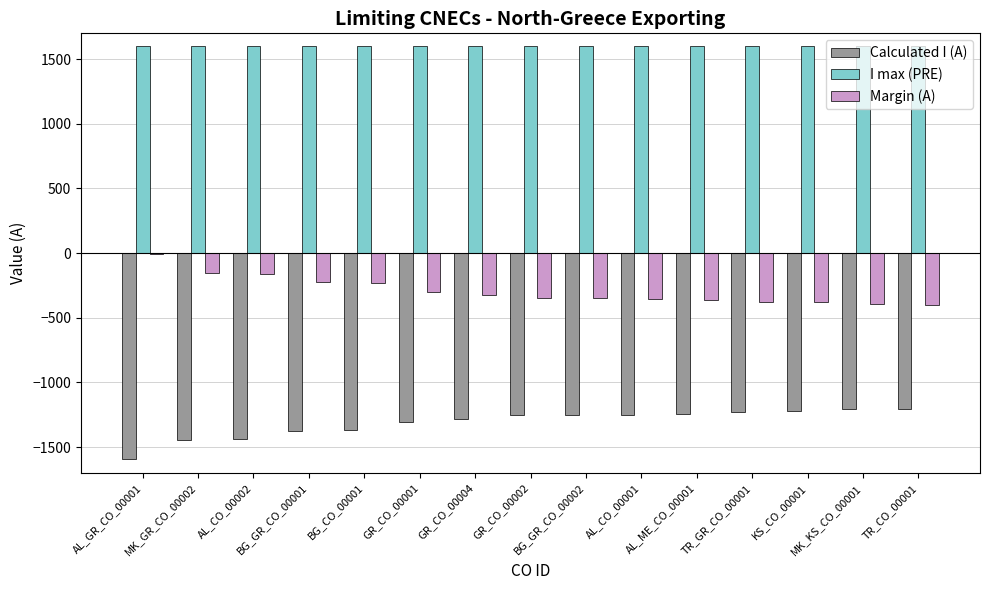

Which series has the largest total across all categories?

I max (PRE)